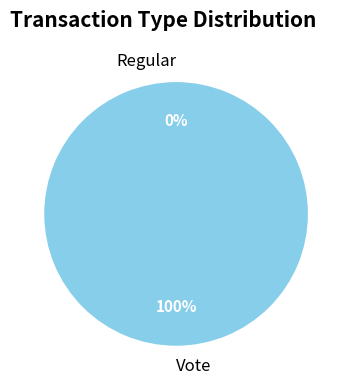

Which slice is the smallest?

Regular